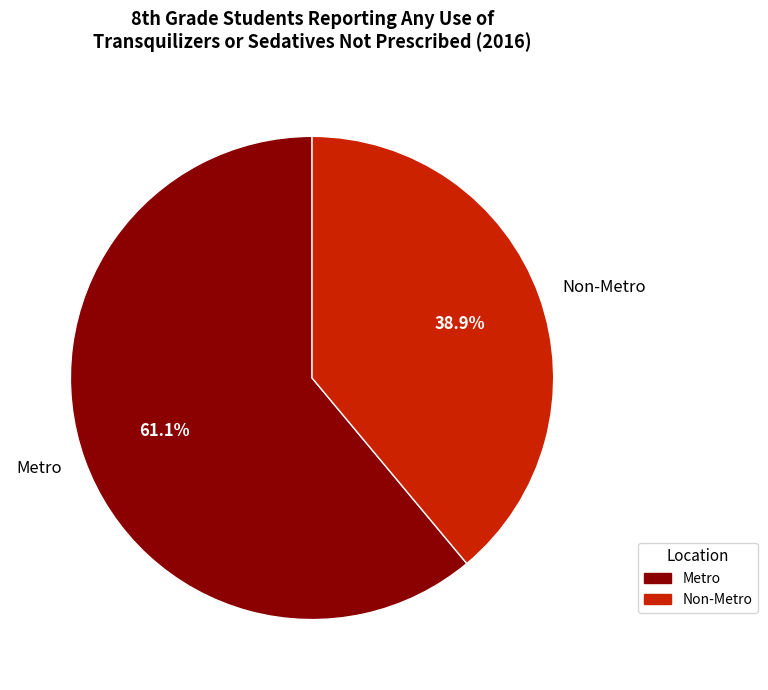

What percentage is the Metro slice, to the nearest percent?

61%